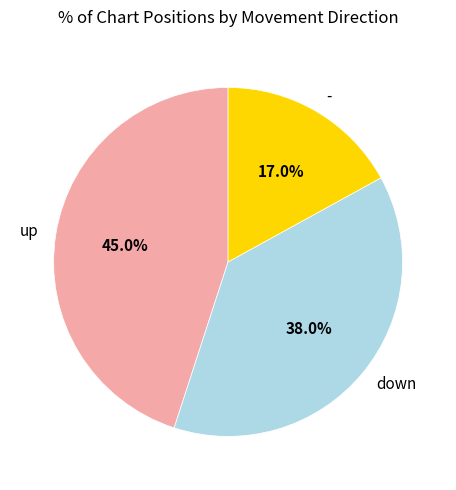

Is the sum of - and down greater than half?

Yes